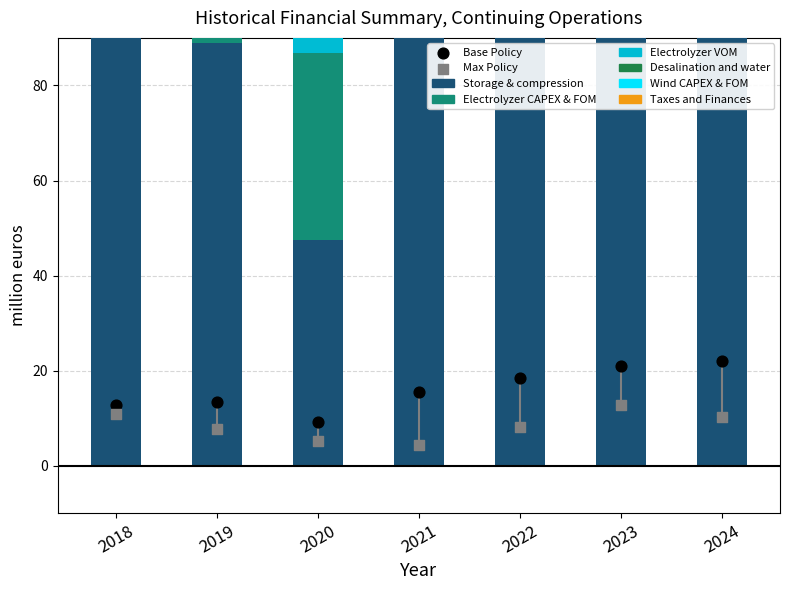

Which series has the largest total across all categories?

Storage & compression